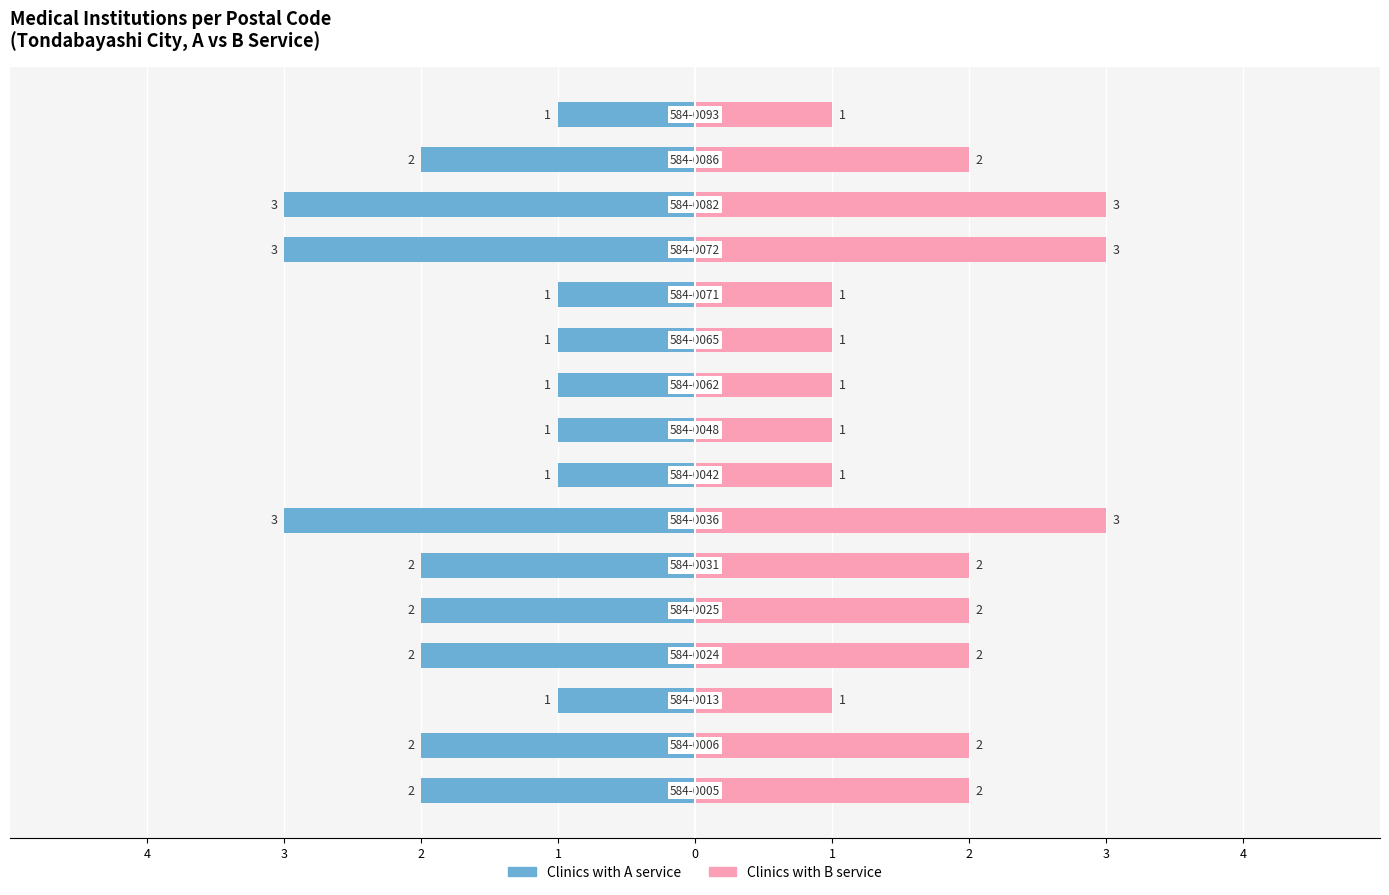

What is the difference between the maximum and minimum values in the Number of Clinics (B column) series?

2